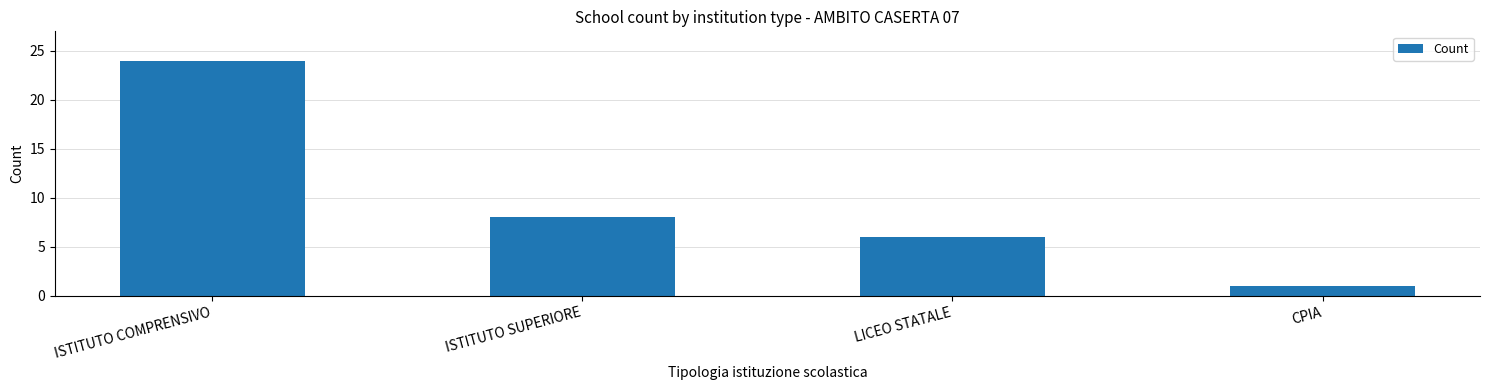

What is the greatest value displayed?

24